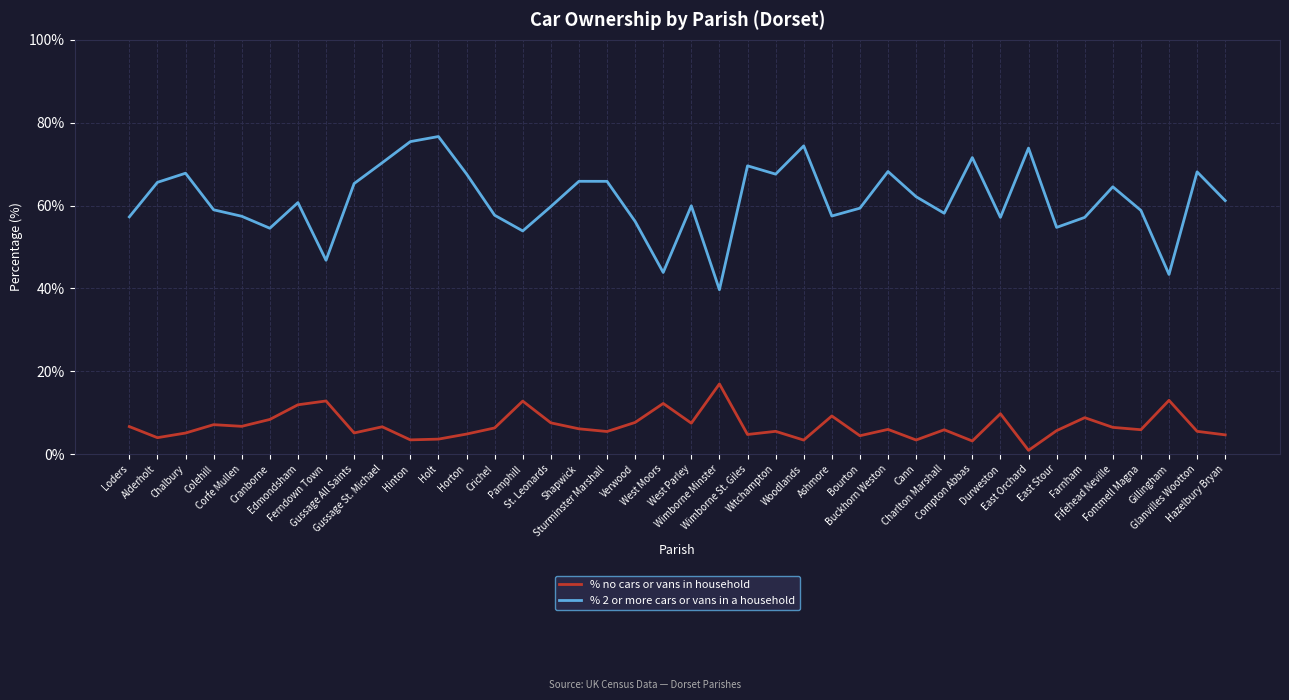

Is the value of % no cars or vans in household at Wimborne Minster greater than the value of % 2 or more cars or vans in a household at Ferndown Town?

No